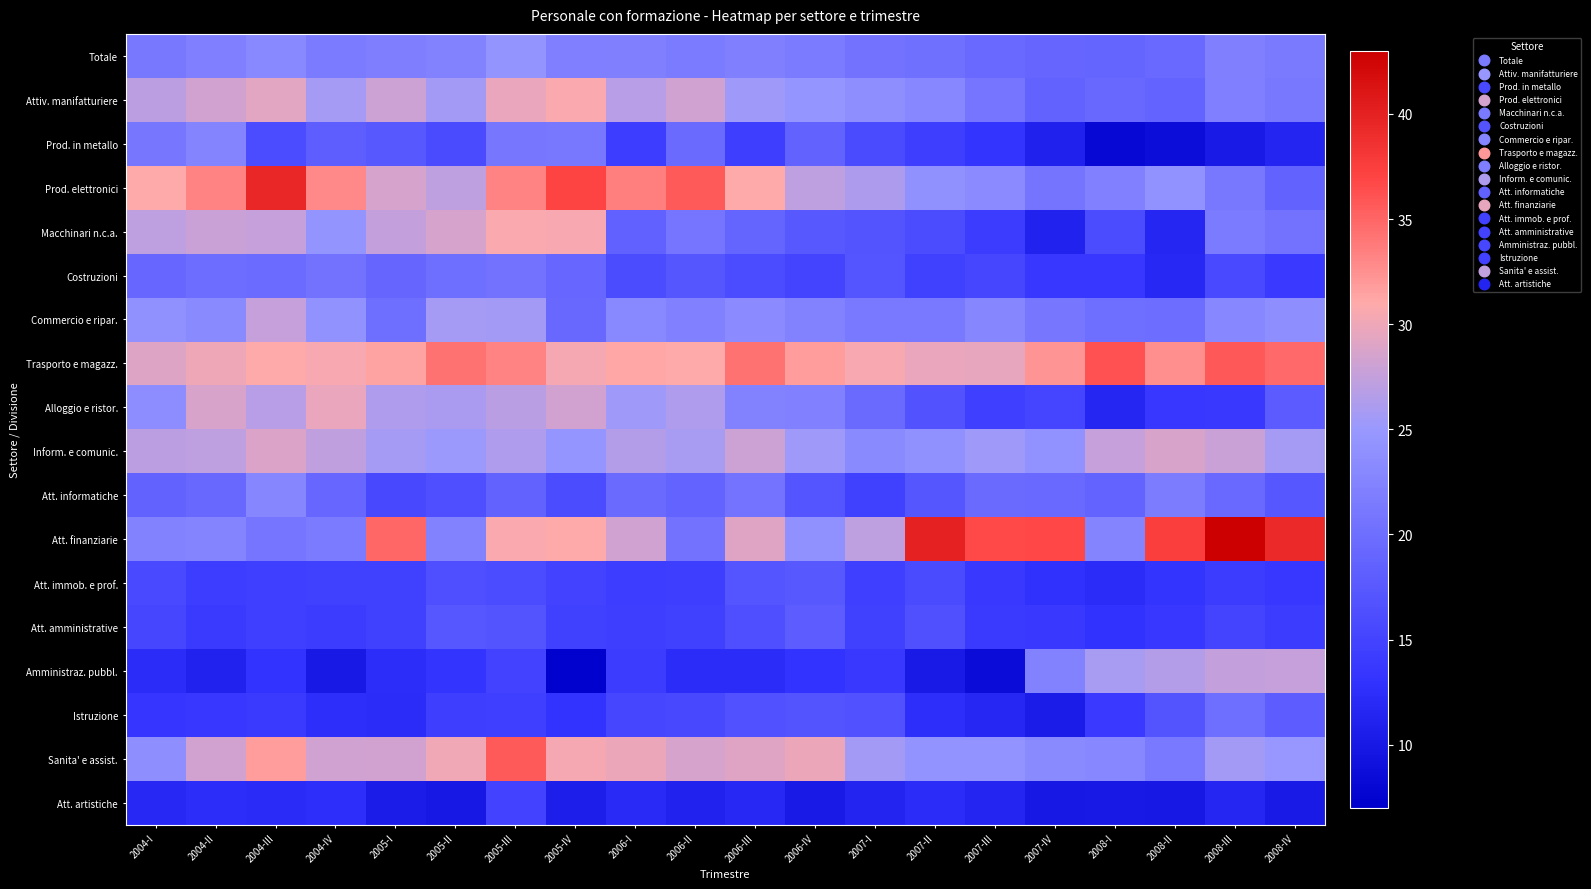

Reading left to right, extract all data points from this chart.

Totale: 2004-I=21.1	2004-II=22.0	2004-III=23.1	2004-IV=21.5	2005-I=21.9	2005-II=22.4	2005-III=24.5	2005-IV=22.0	2006-I=22.1	2006-II=21.6	2006-III=22.2	2006-IV=21.5	2007-I=20.4	2007-II=20.2	2007-III=19.4	2007-IV=19.1	2008-I=18.8	2008-II=19.5	2008-III=22.1	2008-IV=21.4
Attiv. manifatturiere: 2004-I=27.0	2004-II=28.4	2004-III=29.3	2004-IV=25.8	2005-I=28.1	2005-II=25.6	2005-III=29.7	2005-IV=30.8	2006-I=26.8	2006-II=28.2	2006-III=25.4	2006-IV=24.6	2007-I=23.7	2007-II=22.9	2007-III=20.9	2007-IV=18.6	2008-I=19.2	2008-II=18.7	2008-III=21.9	2008-IV=21.1
Prod. in metallo: 2004-I=21.0	2004-II=22.6	2004-III=15.9	2004-IV=18.1	2005-I=17.4	2005-II=15.8	2005-III=21.0	2005-IV=21.2	2006-I=14.3	2006-II=19.6	2006-III=14.4	2006-IV=18.5	2007-I=15.9	2007-II=14.4	2007-III=13.3	2007-IV=11.0	2008-I=8.0	2008-II=8.6	2008-III=10.1	2008-IV=11.4
Prod. elettronici: 2004-I=30.9	2004-II=33.3	2004-III=39.4	2004-IV=33.0	2005-I=28.6	2005-II=27.2	2005-III=33.2	2005-IV=37.0	2006-I=33.5	2006-II=35.6	2006-III=31.0	2006-IV=27.1	2007-I=26.2	2007-II=23.9	2007-III=23.4	2007-IV=20.7	2008-I=22.2	2008-II=24.1	2008-III=21.2	2008-IV=18.6
Macchinari n.c.a.: 2004-I=27.1	2004-II=27.9	2004-III=27.6	2004-IV=24.5	2005-I=27.5	2005-II=28.7	2005-III=30.7	2005-IV=30.6	2006-I=18.4	2006-II=20.9	2006-III=18.9	2006-IV=17.4	2007-I=16.9	2007-II=16.1	2007-III=14.1	2007-IV=11.2	2008-I=16.1	2008-II=11.6	2008-III=21.5	2008-IV=20.4
Costruzioni: 2004-I=19.2	2004-II=19.9	2004-III=19.8	2004-IV=20.4	2005-I=19.1	2005-II=20.2	2005-III=20.4	2005-IV=19.2	2006-I=16.1	2006-II=17.2	2006-III=15.9	2006-IV=15.2	2007-I=17.0	2007-II=14.7	2007-III=15.4	2007-IV=13.5	2008-I=13.6	2008-II=11.8	2008-III=15.6	2008-IV=13.8
Commercio e ripar.: 2004-I=24.0	2004-II=23.3	2004-III=27.5	2004-IV=24.2	2005-I=20.2	2005-II=25.8	2005-III=25.7	2005-IV=19.2	2006-I=23.1	2006-II=22.2	2006-III=23.3	2006-IV=22.4	2007-I=21.3	2007-II=21.2	2007-III=22.8	2007-IV=20.9	2008-I=20.2	2008-II=19.8	2008-III=23.0	2008-IV=23.8
Trasporto e magazz.: 2004-I=29.1	2004-II=30.0	2004-III=31.0	2004-IV=30.5	2005-I=31.3	2005-II=34.2	2005-III=33.2	2005-IV=30.3	2006-I=31.1	2006-II=31.0	2006-III=34.3	2006-IV=31.7	2007-I=30.6	2007-II=29.7	2007-III=29.6	2007-IV=32.2	2008-I=36.2	2008-II=32.5	2008-III=35.8	2008-IV=34.8
Alloggio e ristor.: 2004-I=23.7	2004-II=28.7	2004-III=26.8	2004-IV=29.6	2005-I=26.4	2005-II=26.1	2005-III=26.9	2005-IV=28.3	2006-I=25.3	2006-II=26.3	2006-III=22.4	2006-IV=22.3	2007-I=19.5	2007-II=16.8	2007-III=14.5	2007-IV=15.2	2008-I=11.6	2008-II=13.6	2008-III=13.7	2008-IV=17.8
Inform. e comunic.: 2004-I=27.0	2004-II=27.2	2004-III=28.9	2004-IV=27.4	2005-I=25.8	2005-II=25.2	2005-III=26.3	2005-IV=24.7	2006-I=26.6	2006-II=25.9	2006-III=28.1	2006-IV=25.4	2007-I=23.2	2007-II=24.0	2007-III=25.3	2007-IV=24.1	2008-I=27.7	2008-II=28.7	2008-III=27.9	2008-IV=25.8
Att. informatiche: 2004-I=18.7	2004-II=19.3	2004-III=22.8	2004-IV=19.2	2005-I=15.6	2005-II=16.4	2005-III=18.7	2005-IV=16.0	2006-I=19.6	2006-II=18.7	2006-III=20.6	2006-IV=17.1	2007-I=14.6	2007-II=17.2	2007-III=19.6	2007-IV=19.5	2008-I=18.7	2008-II=21.7	2008-III=19.5	2008-IV=17.4
Att. finanziarie: 2004-I=22.4	2004-II=22.5	2004-III=20.9	2004-IV=21.5	2005-I=35.0	2005-II=22.5	2005-III=30.7	2005-IV=31.0	2006-I=28.2	2006-II=20.5	2006-III=29.1	2006-IV=23.9	2007-I=27.2	2007-II=39.9	2007-III=36.6	2007-IV=36.8	2008-I=22.6	2008-II=37.4	2008-III=42.9	2008-IV=39.3
Att. immob. e prof.: 2004-I=15.7	2004-II=14.3	2004-III=14.5	2004-IV=14.6	2005-I=14.7	2005-II=16.4	2005-III=15.9	2005-IV=14.8	2006-I=14.2	2006-II=14.4	2006-III=17.0	2006-IV=17.5	2007-I=14.6	2007-II=15.7	2007-III=13.7	2007-IV=12.9	2008-I=12.2	2008-II=13.3	2008-III=14.2	2008-IV=13.5
Att. amministrative: 2004-I=15.3	2004-II=14.0	2004-III=14.6	2004-IV=14.1	2005-I=14.7	2005-II=17.3	2005-III=17.0	2005-IV=14.6	2006-I=14.4	2006-II=14.7	2006-III=16.4	2006-IV=18.1	2007-I=14.6	2007-II=16.4	2007-III=14.0	2007-IV=13.6	2008-I=13.0	2008-II=13.6	2008-III=15.1	2008-IV=14.2
Amministraz. pubbl.: 2004-I=12.2	2004-II=11.2	2004-III=13.1	2004-IV=10.0	2005-I=12.4	2005-II=13.3	2005-III=14.9	2005-IV=7.4	2006-I=14.1	2006-II=12.3	2006-III=12.2	2006-IV=13.1	2007-I=13.7	2007-II=10.2	2007-III=8.5	2007-IV=22.3	2008-I=25.9	2008-II=26.6	2008-III=27.5	2008-IV=27.6
Istruzione: 2004-I=13.4	2004-II=13.5	2004-III=13.9	2004-IV=12.5	2005-I=12.3	2005-II=14.4	2005-III=14.5	2005-IV=13.2	2006-I=15.3	2006-II=15.5	2006-III=16.6	2006-IV=16.9	2007-I=16.6	2007-II=12.6	2007-III=11.8	2007-IV=10.4	2008-I=13.8	2008-II=16.9	2008-III=20.1	2008-IV=17.9
Sanita' e assist.: 2004-I=23.8	2004-II=28.4	2004-III=31.7	2004-IV=28.1	2005-I=28.2	2005-II=30.2	2005-III=35.6	2005-IV=30.4	2006-I=29.9	2006-II=28.6	2006-III=29.2	2006-IV=29.8	2007-I=25.6	2007-II=24.3	2007-III=24.4	2007-IV=23.3	2008-I=22.9	2008-II=21.3	2008-III=25.6	2008-IV=24.8
Att. artistiche: 2004-I=11.8	2004-II=12.4	2004-III=12.2	2004-IV=12.6	2005-I=10.4	2005-II=9.9	2005-III=14.8	2005-IV=10.6	2006-I=12.0	2006-II=11.2	2006-III=11.8	2006-IV=10.2	2007-I=11.3	2007-II=12.3	2007-III=11.4	2007-IV=9.9	2008-I=10.0	2008-II=9.8	2008-III=11.6	2008-IV=10.2